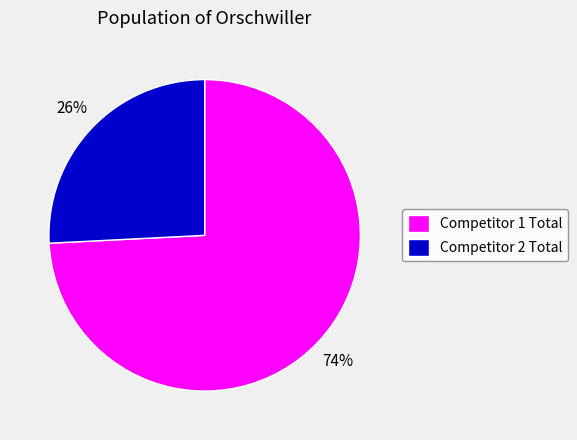

To the nearest percent, what is the combined percentage of Competitor 1 Total and Competitor 2 Total?

100%